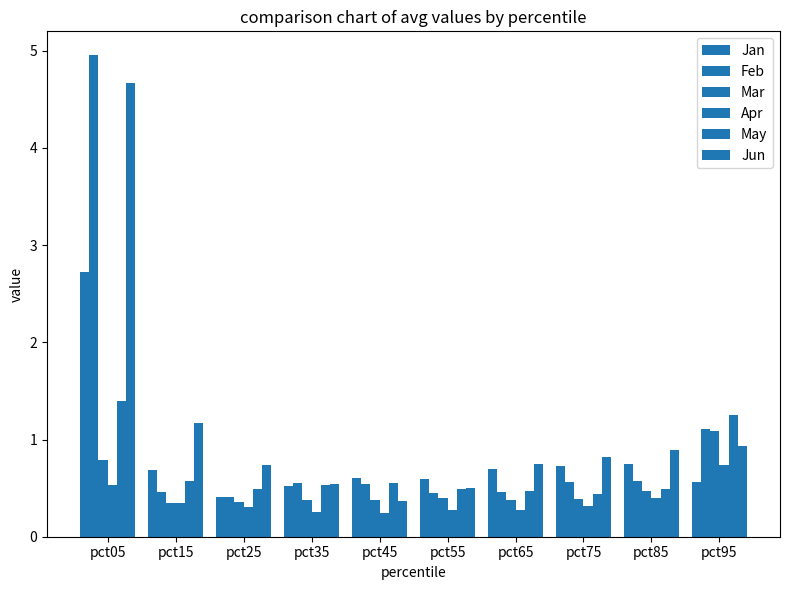

Count the number of categories in the chart.

10